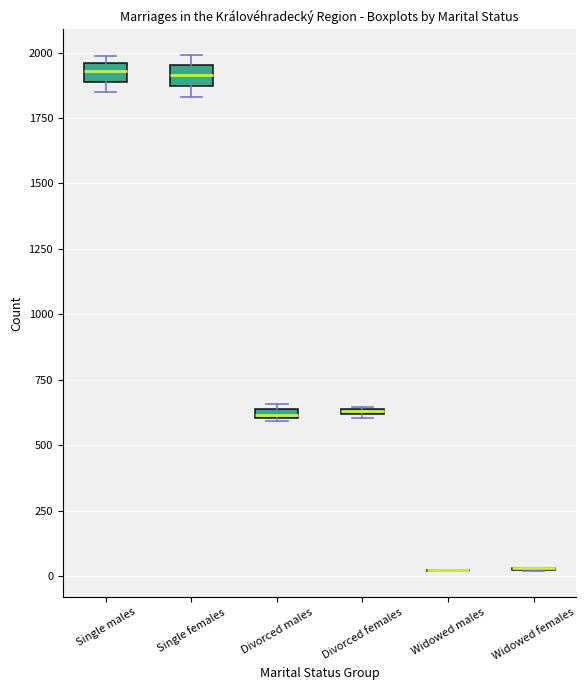

Where is the upper edge of the box for Single males on the y-axis? The values are not printed on the chart, so give them approximately, as read against the axis.

1950